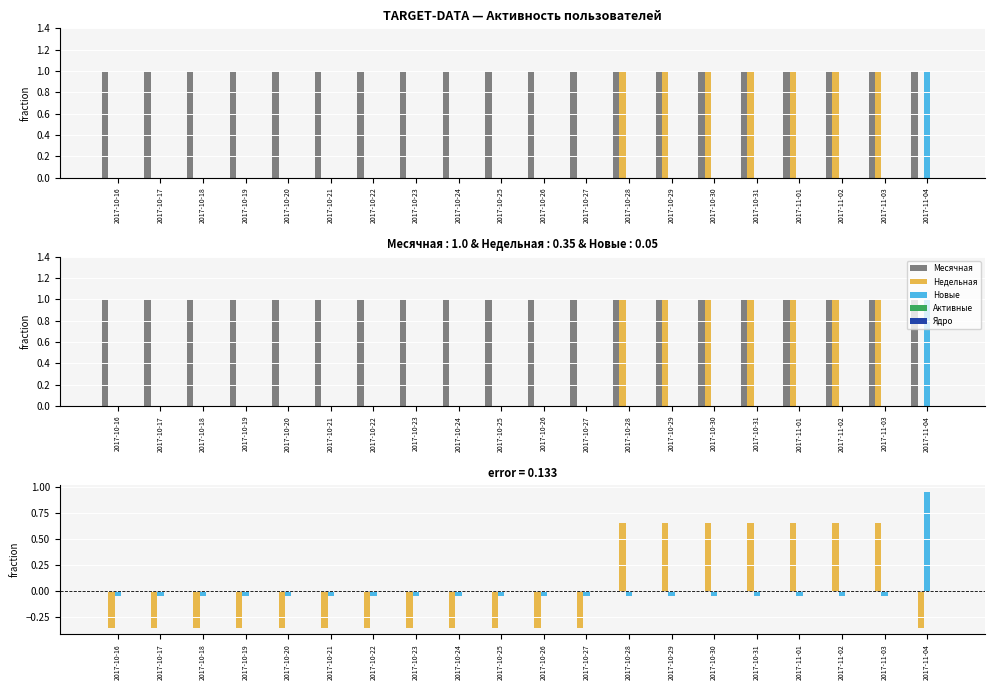

Count the Недельная values in the range 0 to 1.

7